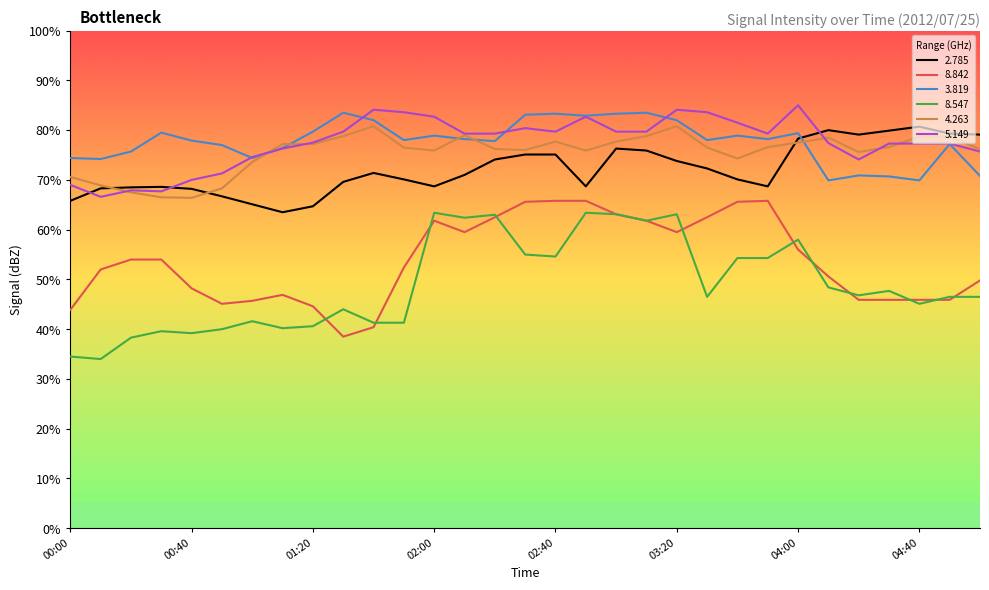

What is the difference between the maximum and minimum values in the 4.263 series?

14.4